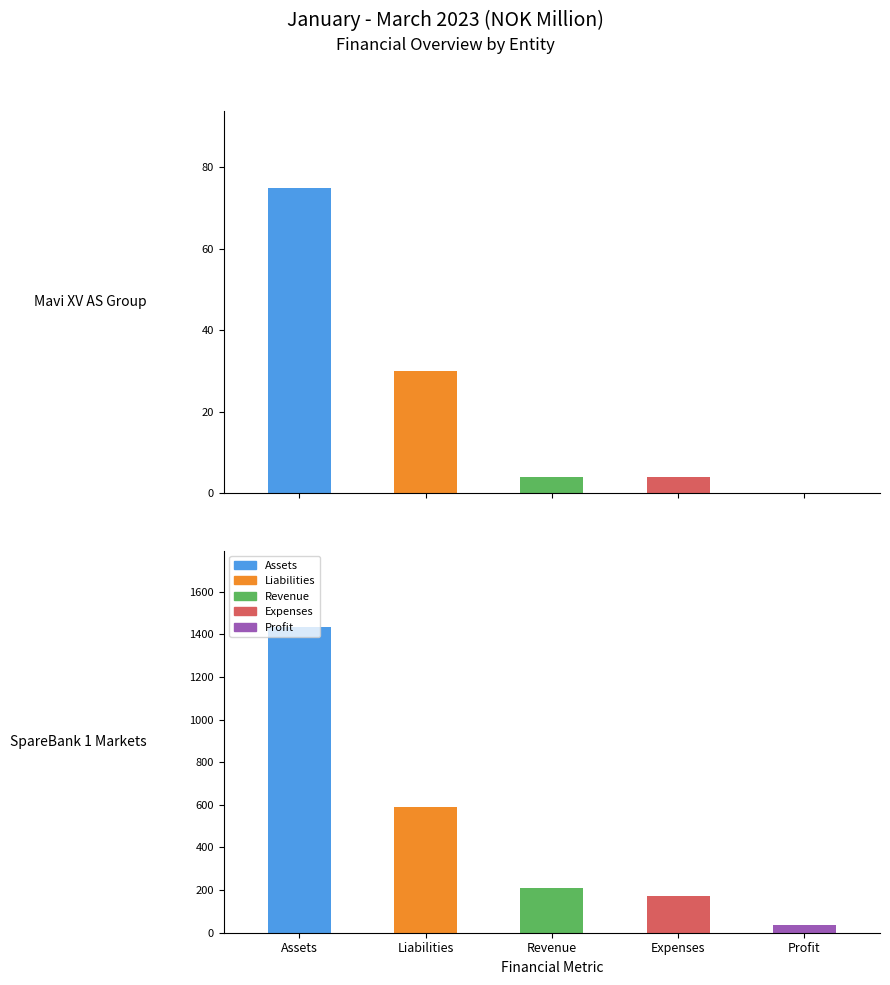

Which series changed the most between Mavi XV AS Group and SpareBank 1 Markets?

Assets